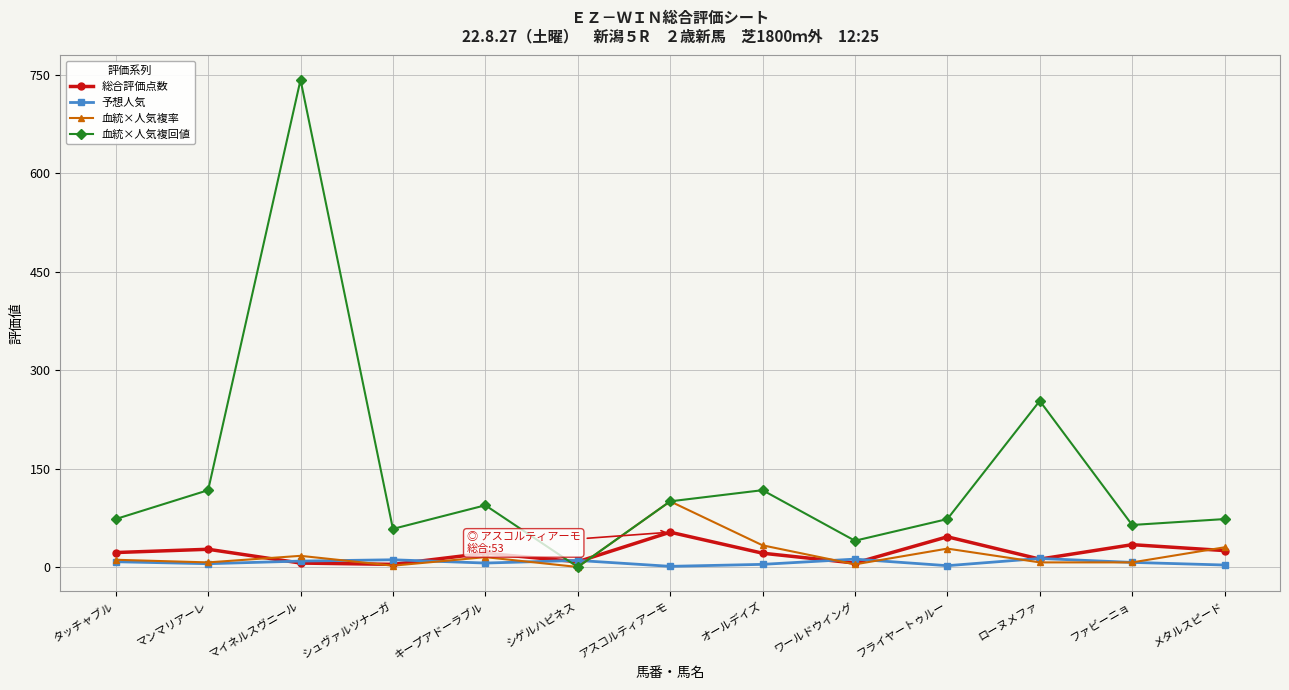

True or false: 血統×人気複回値 has a value of 180 at アスコルティアーモ.

False